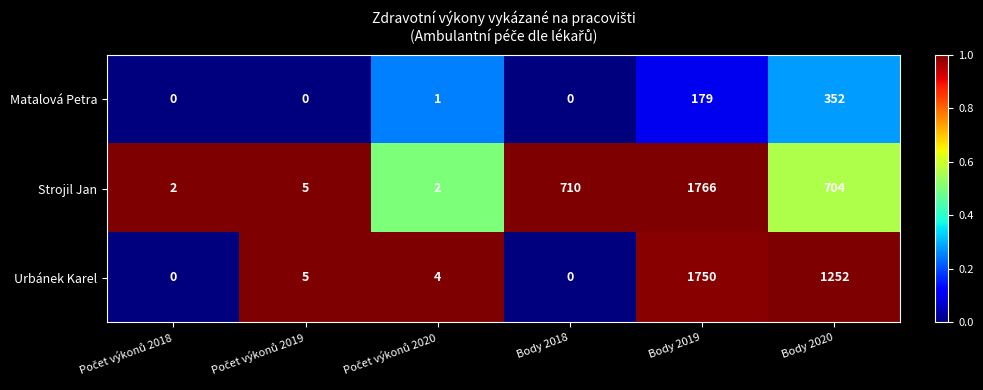

Reading left to right, transcribe all the data shown in this chart.

Matalová Petra: 0	0	1	0	179	352
Strojil Jan: 2	5	2	710	1766	704
Urbánek Karel: 0	5	4	0	1750	1252